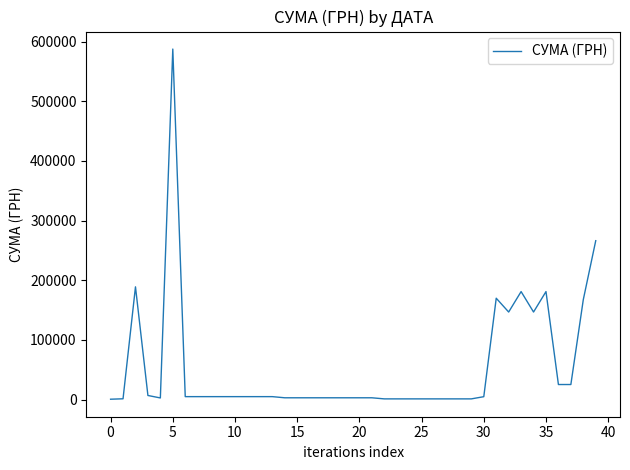

What is the greatest value displayed?

587619.4